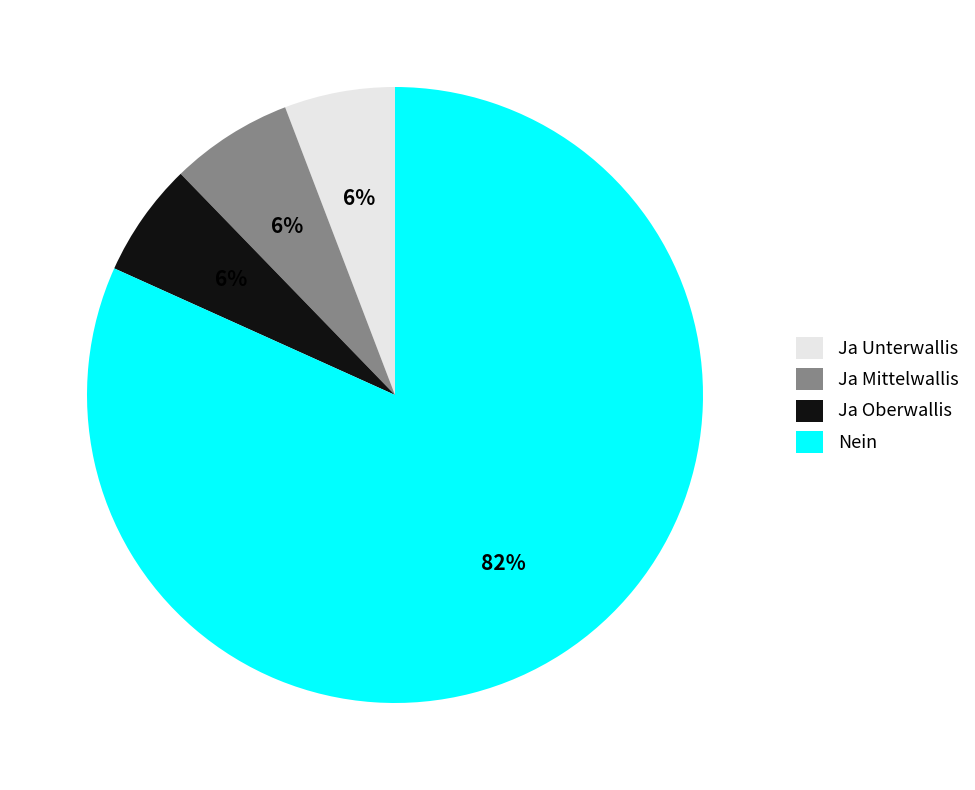

How many slices are in this pie chart?

4